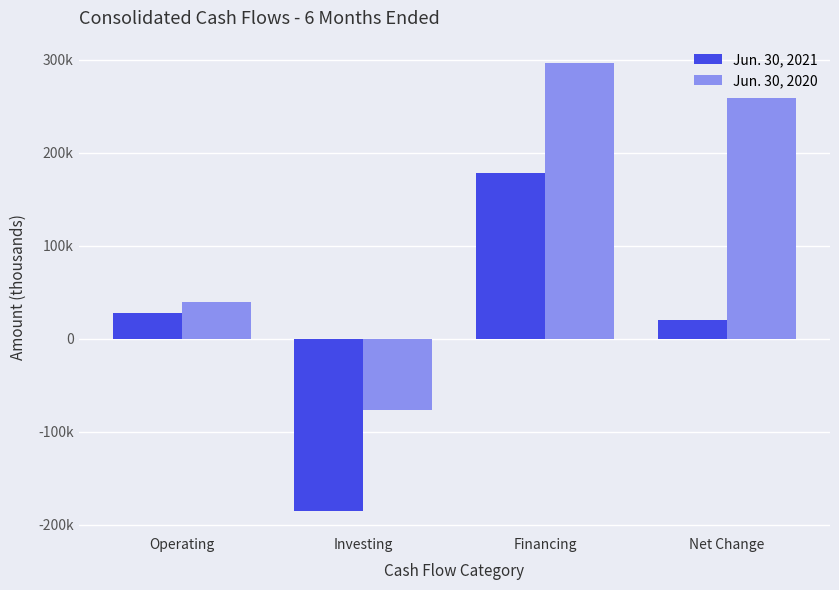

What are all the series names shown in the legend?

Jun. 30, 2021, Jun. 30, 2020